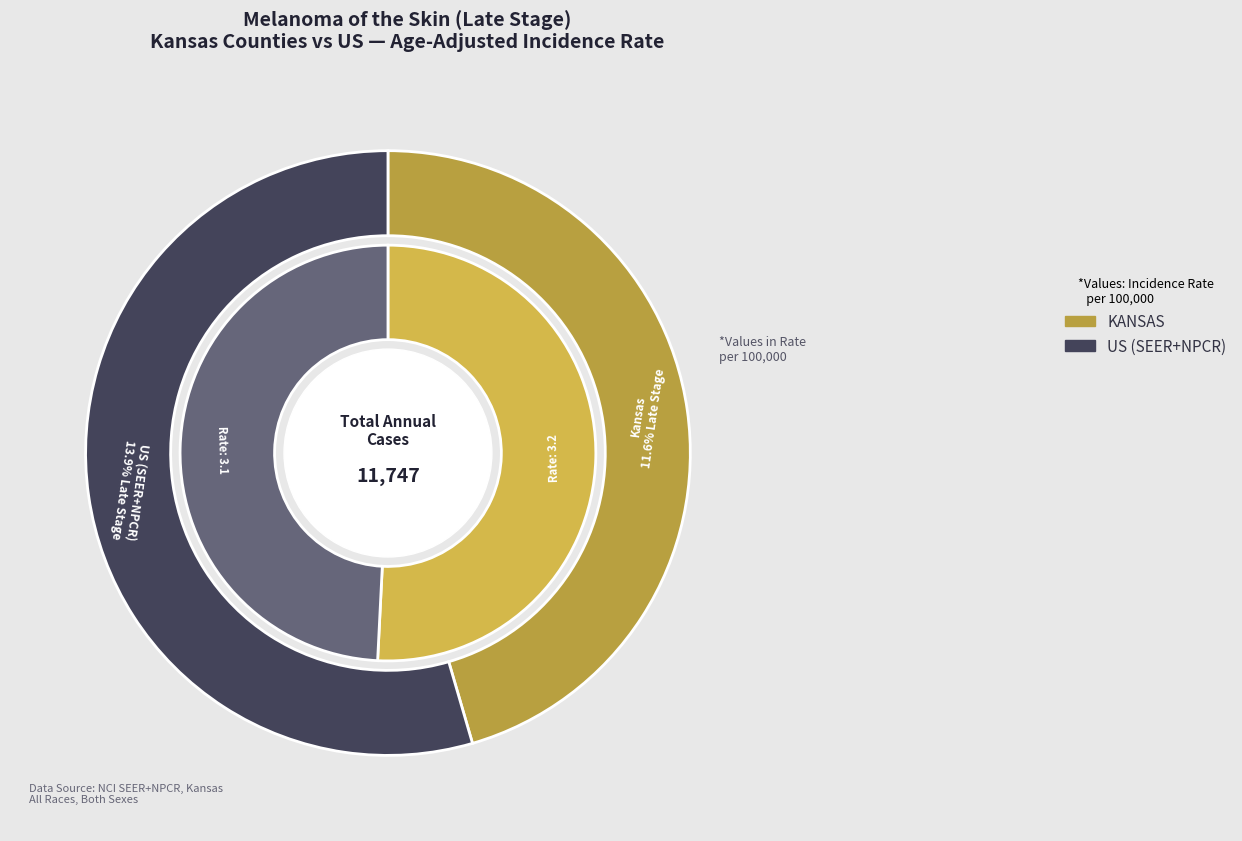

Rank the categories by value from highest to lowest.

US (SEER+NPCR), Kansas